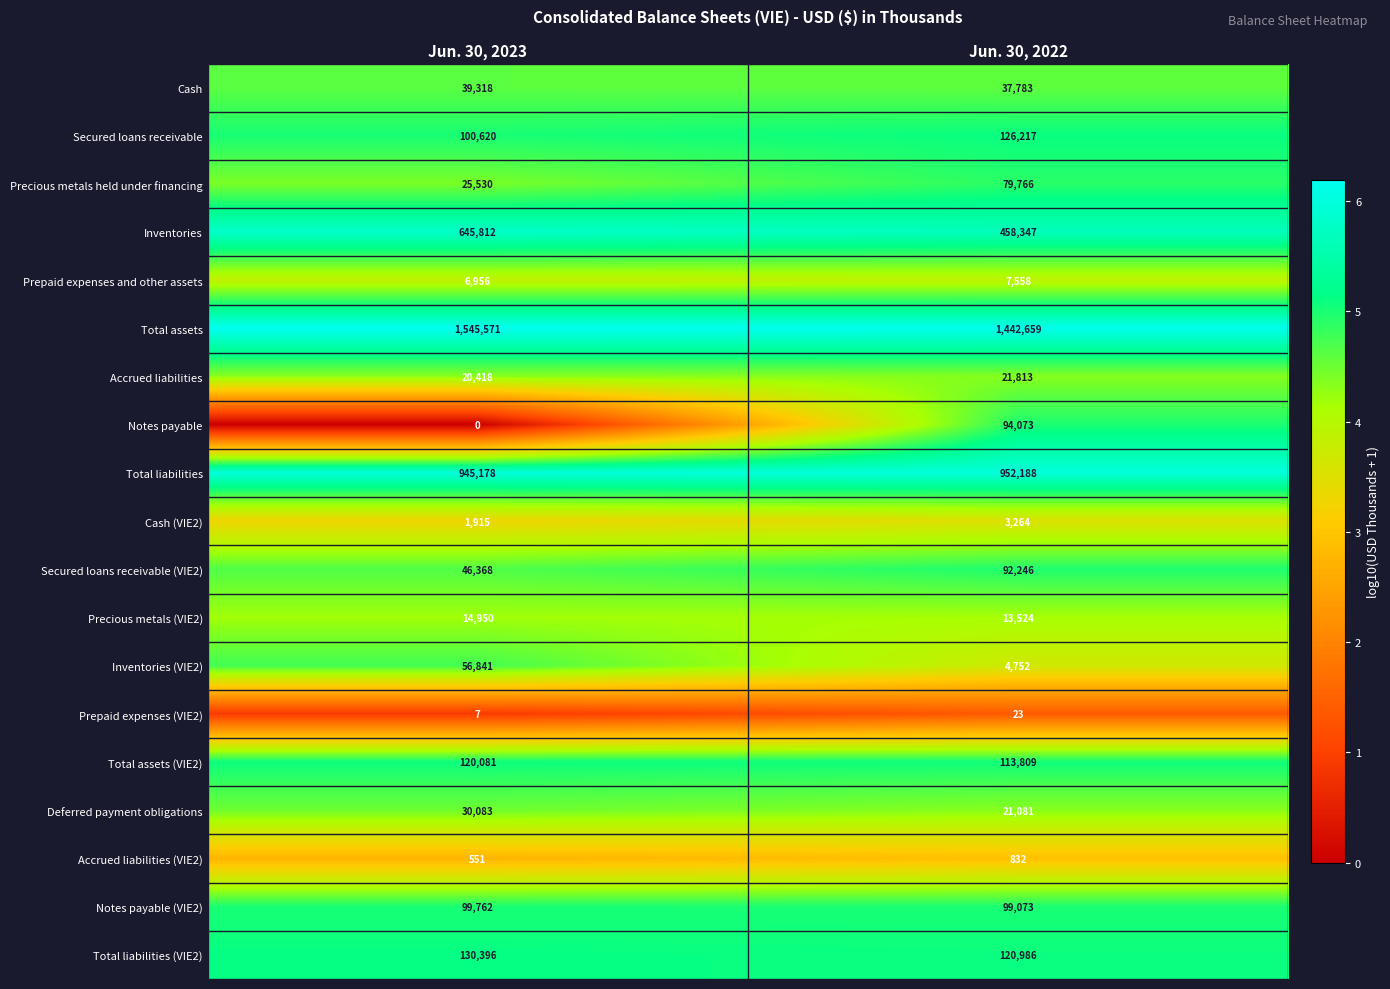

Is it true that Notes payable (VIE2) equals 143073 at Jun. 30, 2023?

False